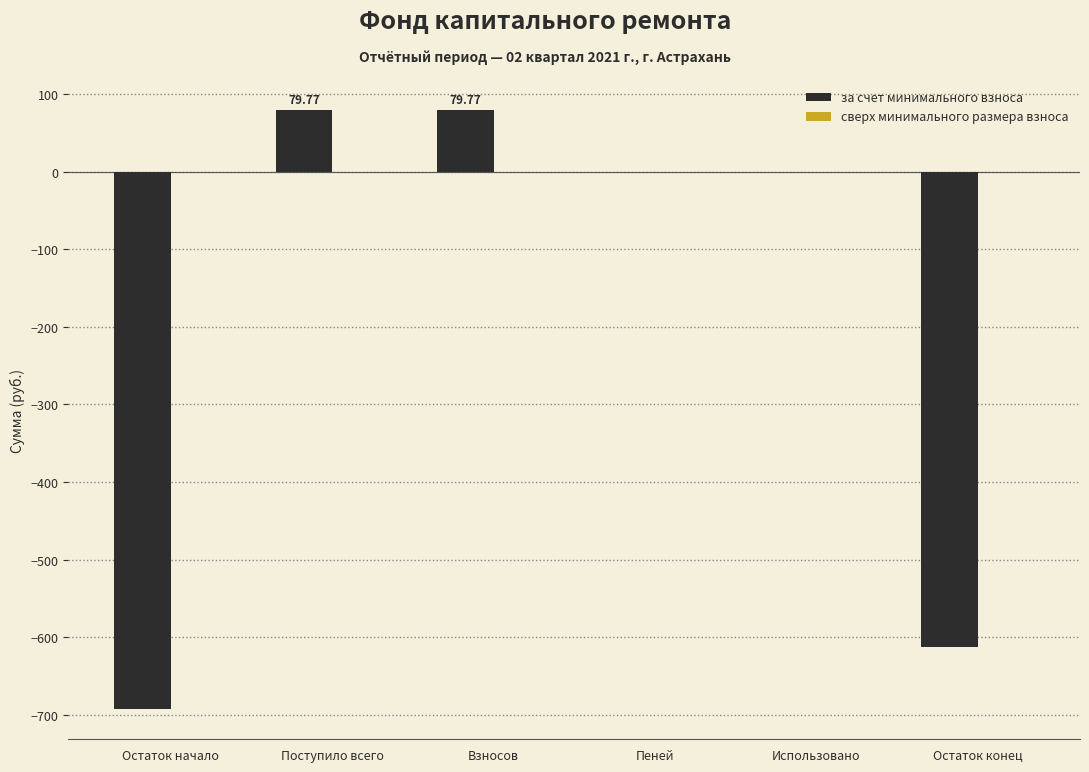

What is the sum of the values at Поступило всего and Пеней?

79.8